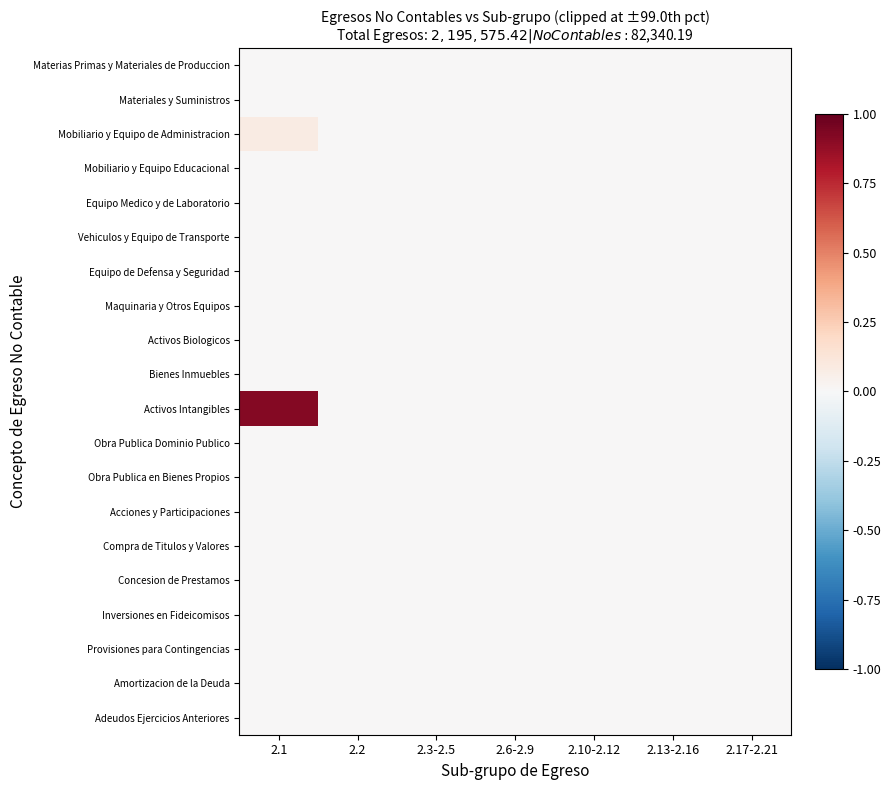

Between 2.1 and 2.2, which is larger?

2.1